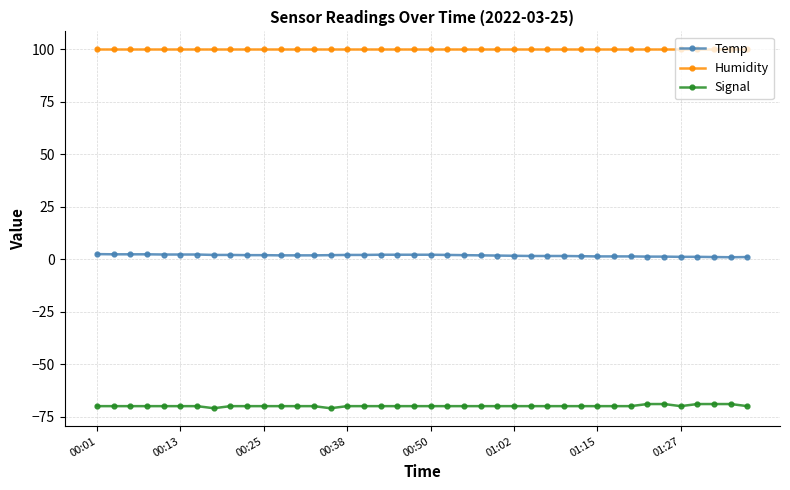

Rank the series by their maximum value, from highest to lowest.

Humidity, Temp, Signal